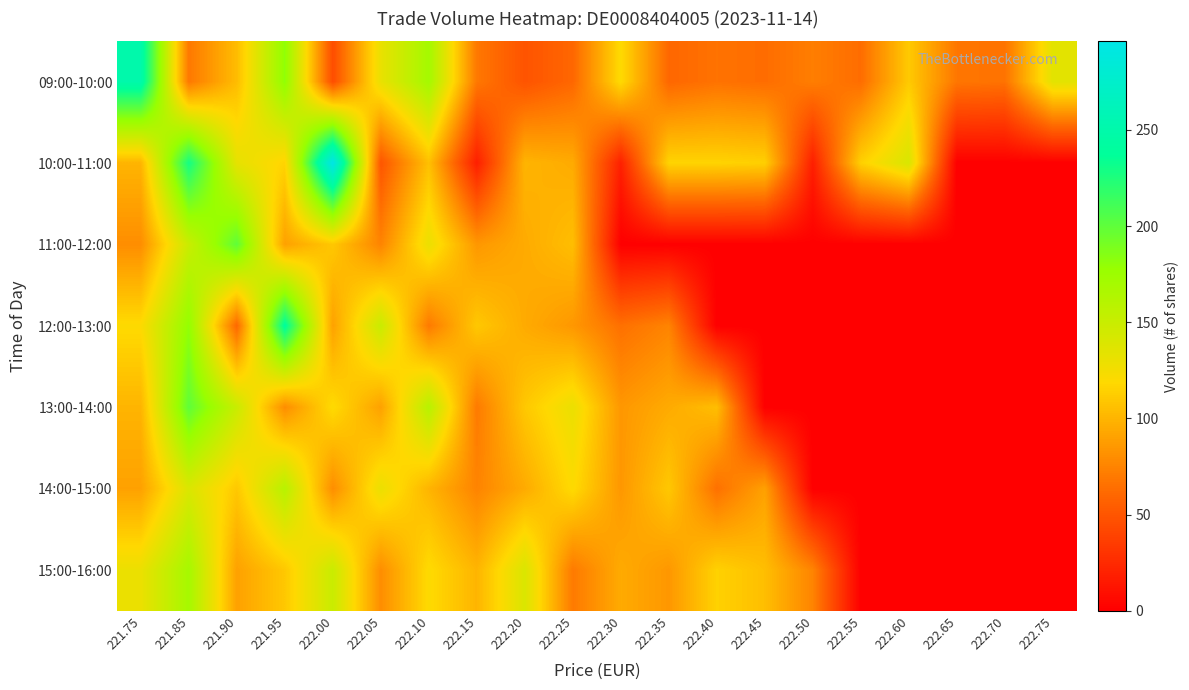

At how many categories does at least one series exceed 188?

5